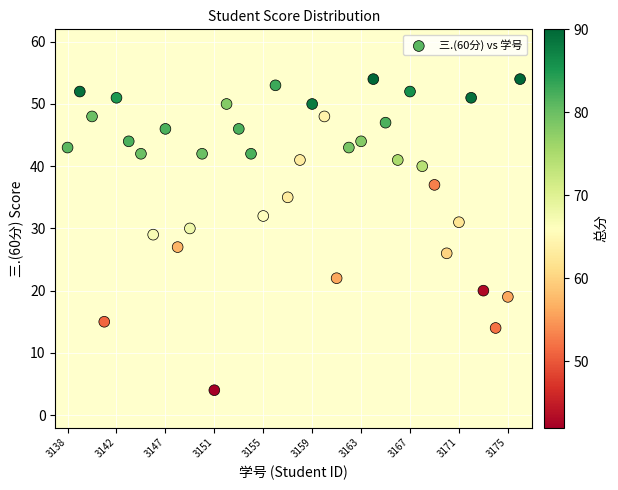

What is the range of X values (max minus min)?

37